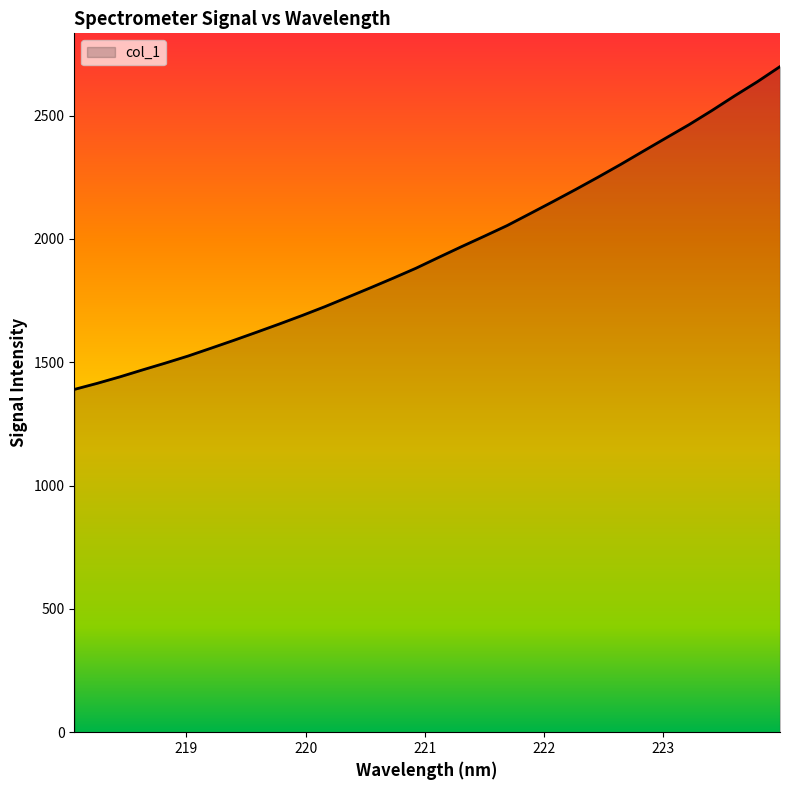

What is the smallest value displayed?

1389.6